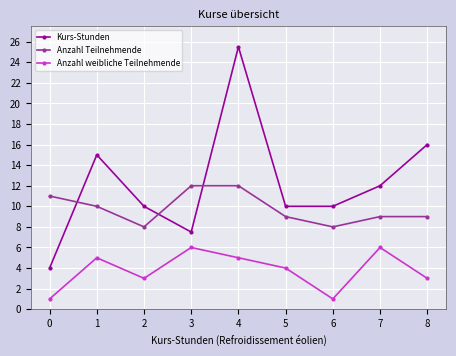

Where does the Anzahl weibliche Teilnehmende series first go above 4?

1